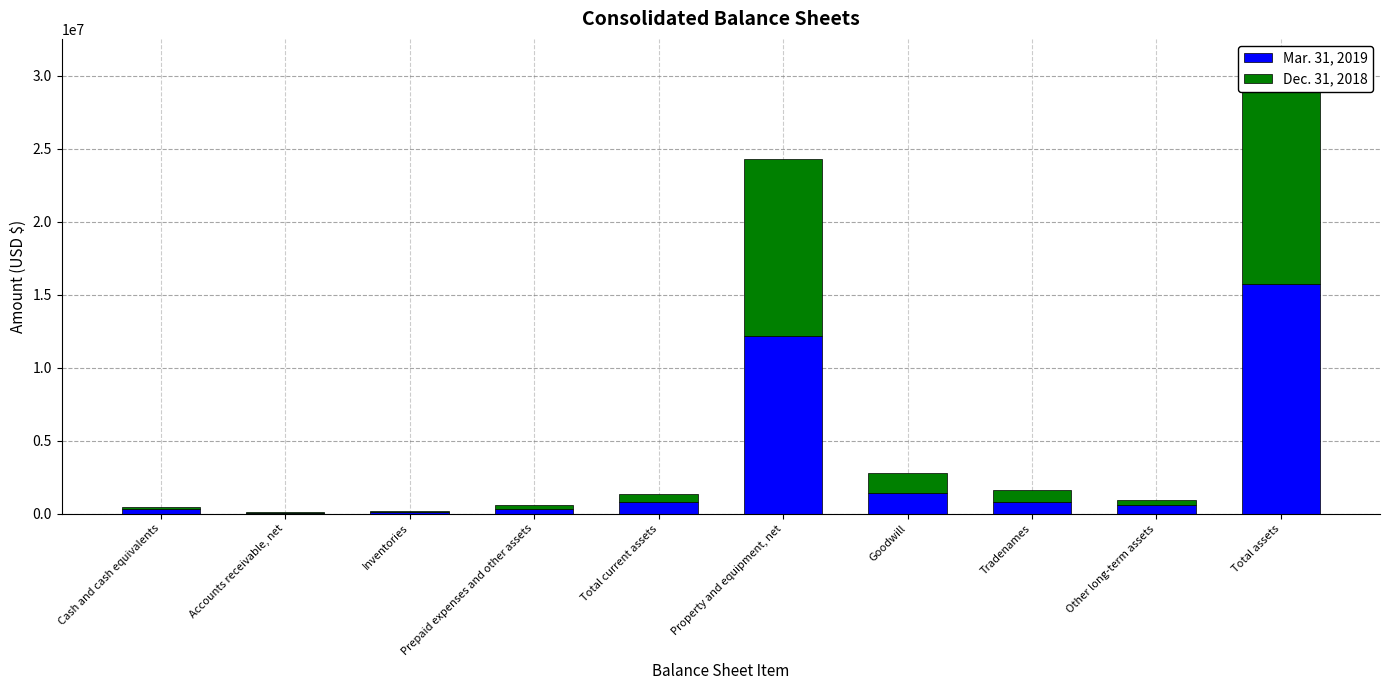

What is the difference between the highest and lowest values at Inventories?

101